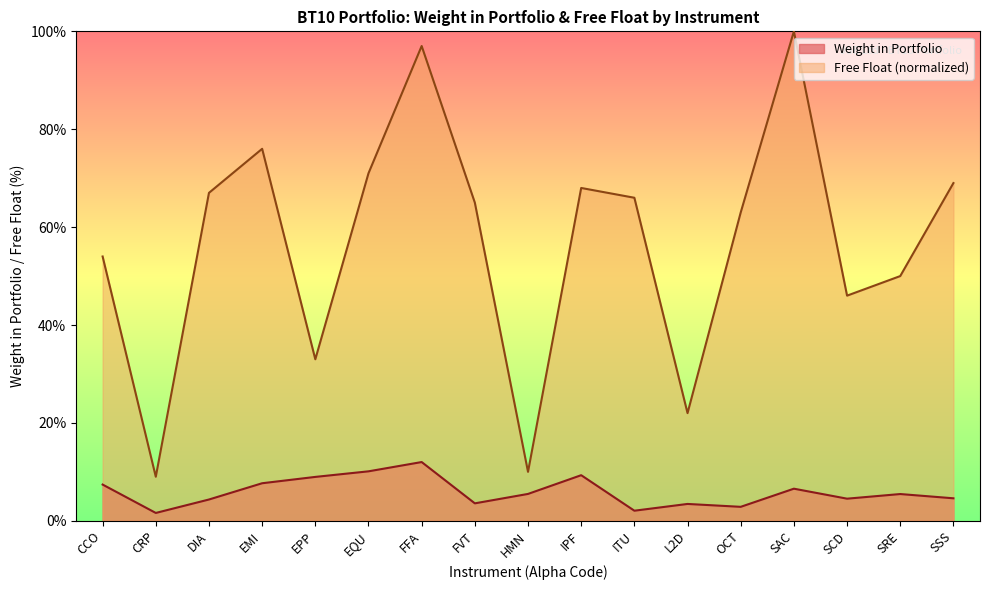

True or false: Free Float has a value of 1.0 at SAC.

True